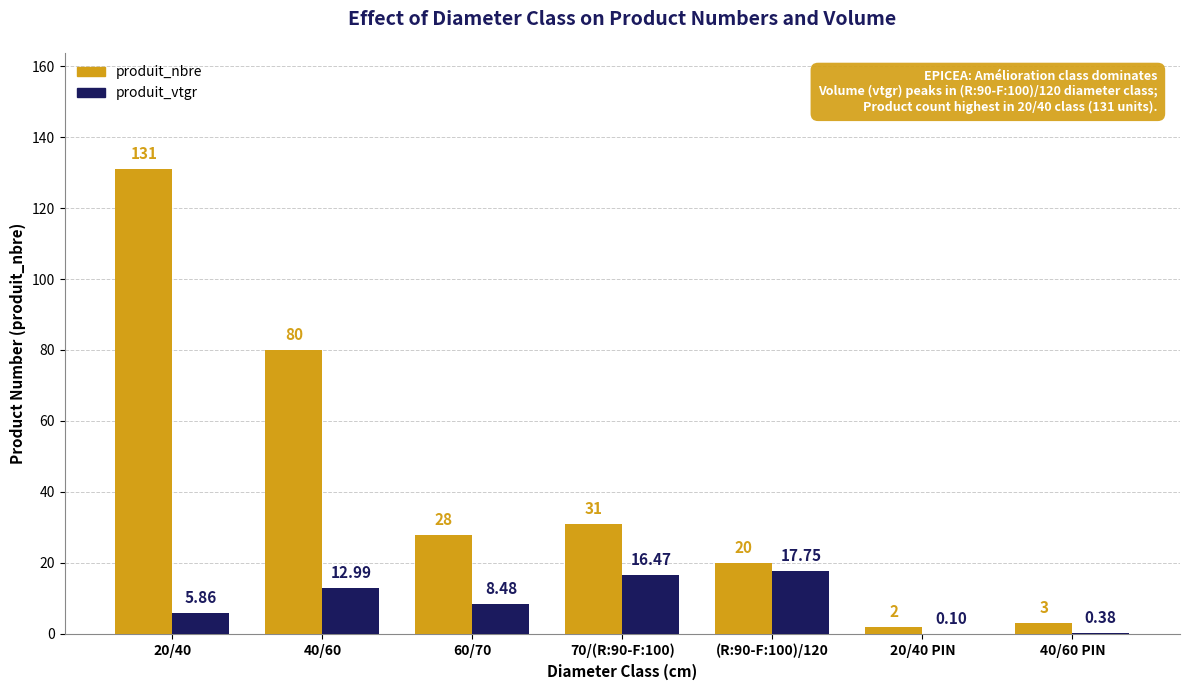

What is the sum of the produit_nbre values at 70/(R:90-F:100) and 20/40?

162.0